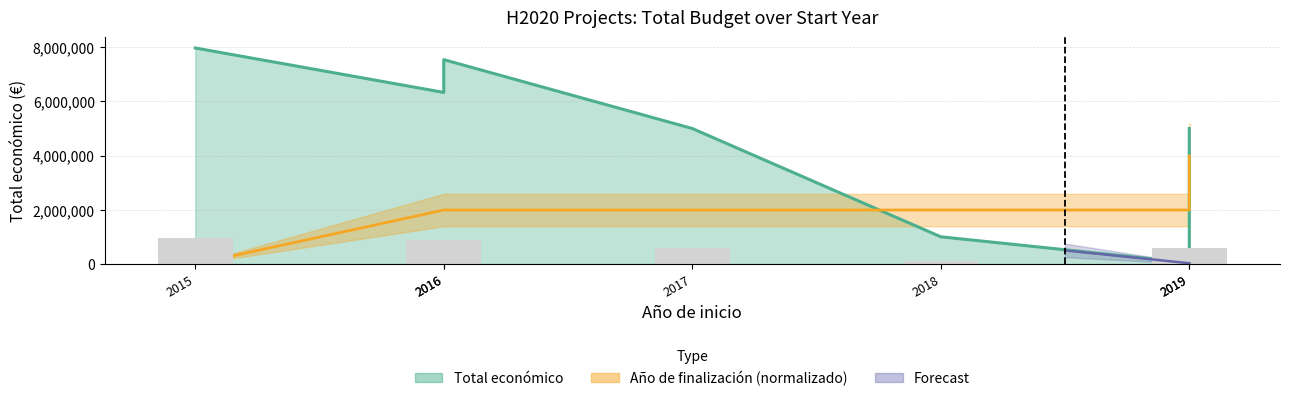

How many values are above zero?

6